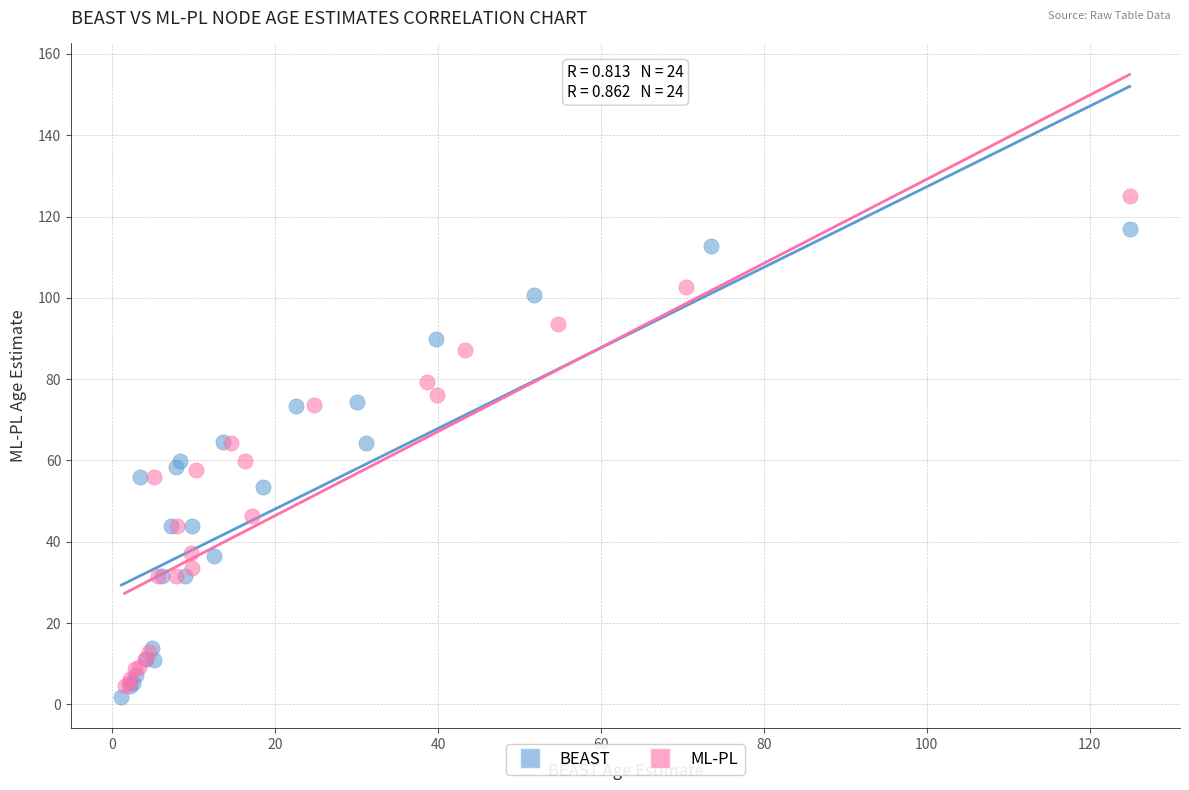

Which series reaches the minimum Y coordinate?

BEAST